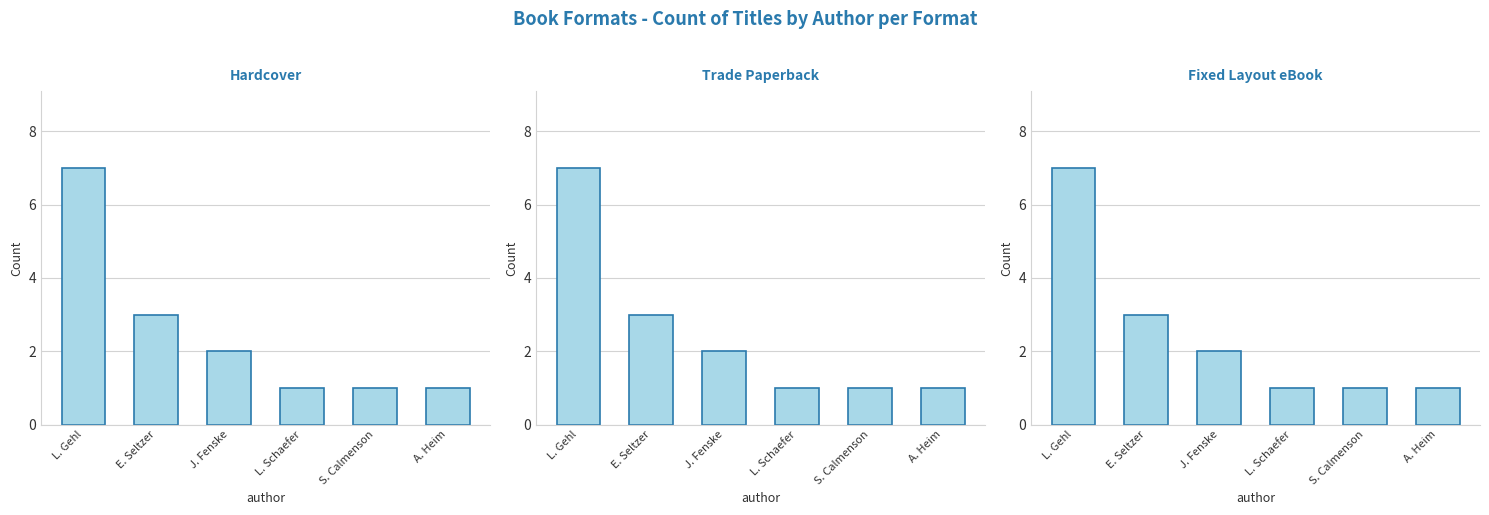

What is the smallest value displayed?

1